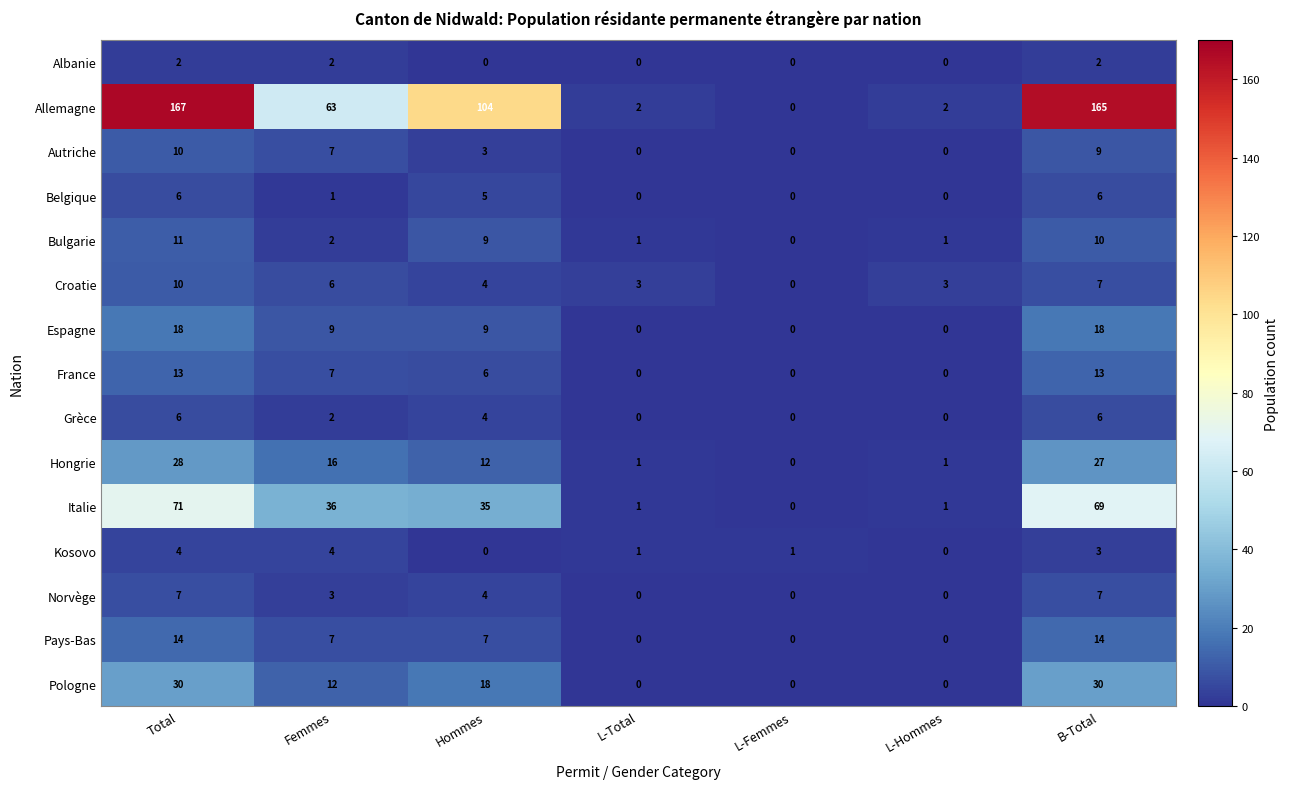

Where is Italie nearest to the value 35?

Hommes